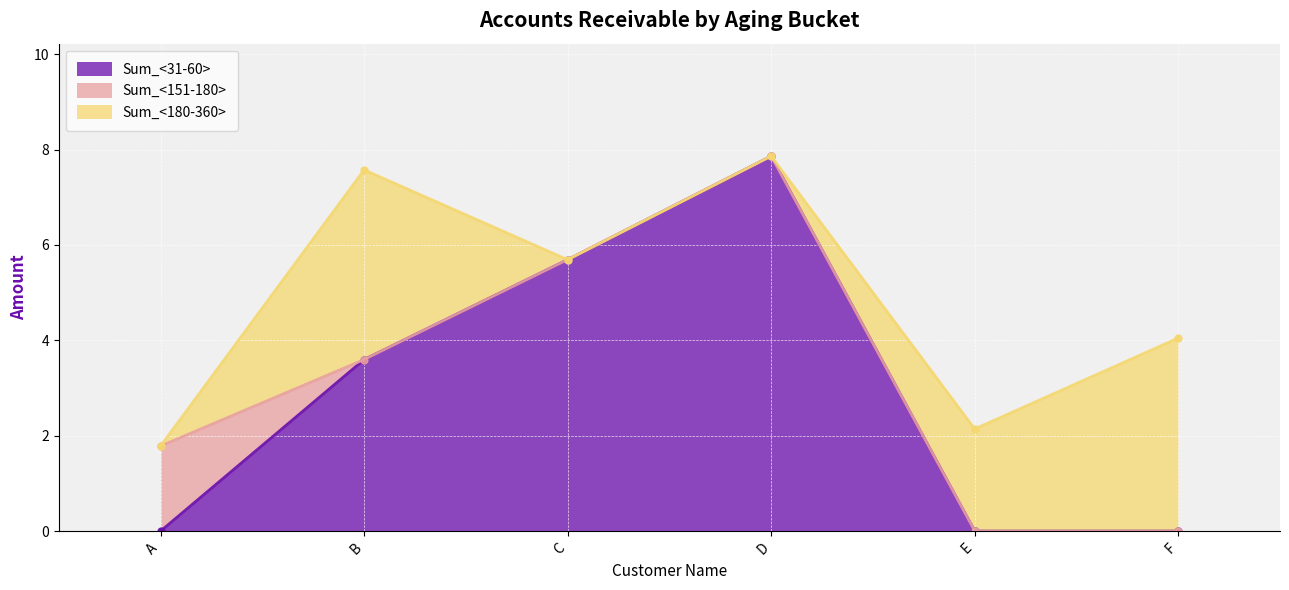

How many values in Sum_<31-60> are above zero?

3